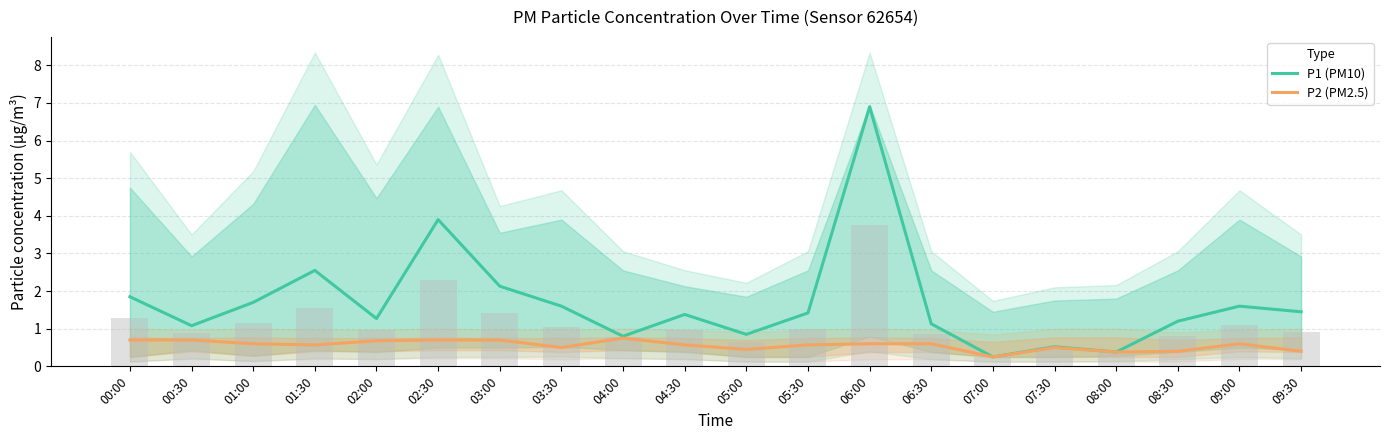

Rank the series by their maximum value, from lowest to highest.

P2 (PM2.5), P1 (PM10)